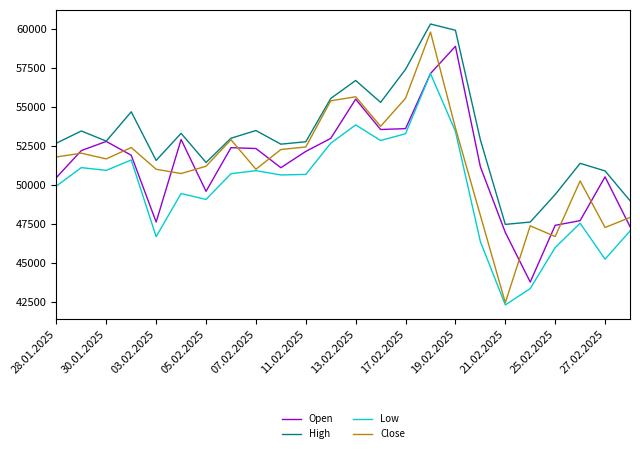

Which series has the largest range (max minus min)?

Close